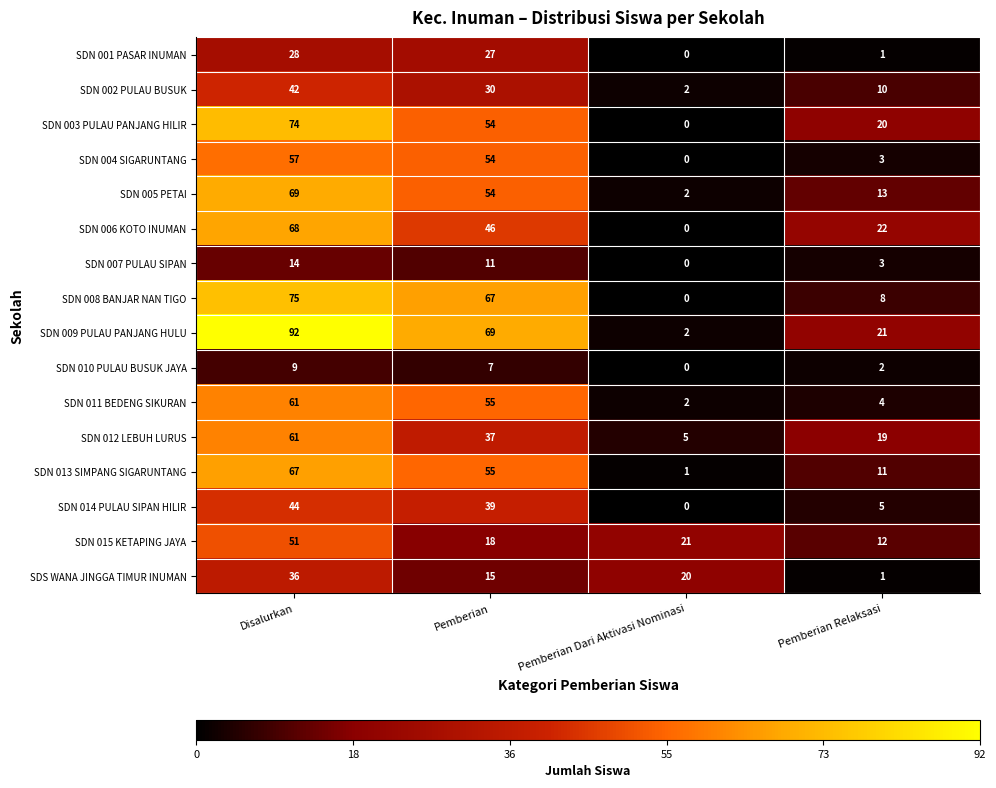

How many series are shown in this chart?

16